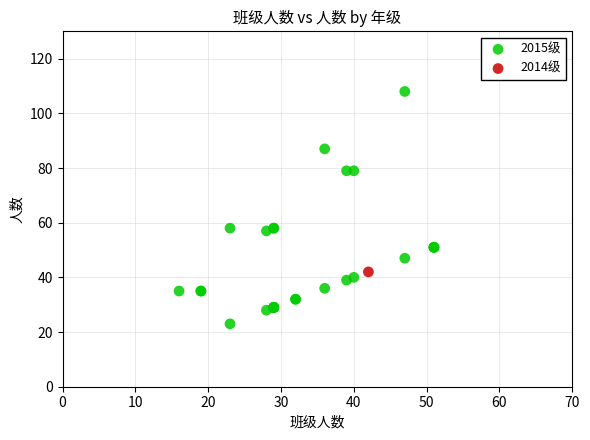

What are all the series names shown in the legend?

2015级, 2014级